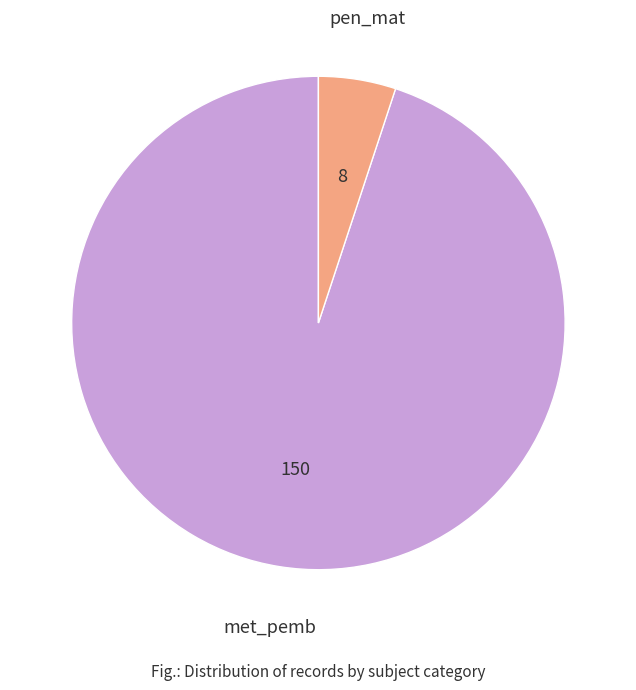

Does any single category account for the majority?

Yes